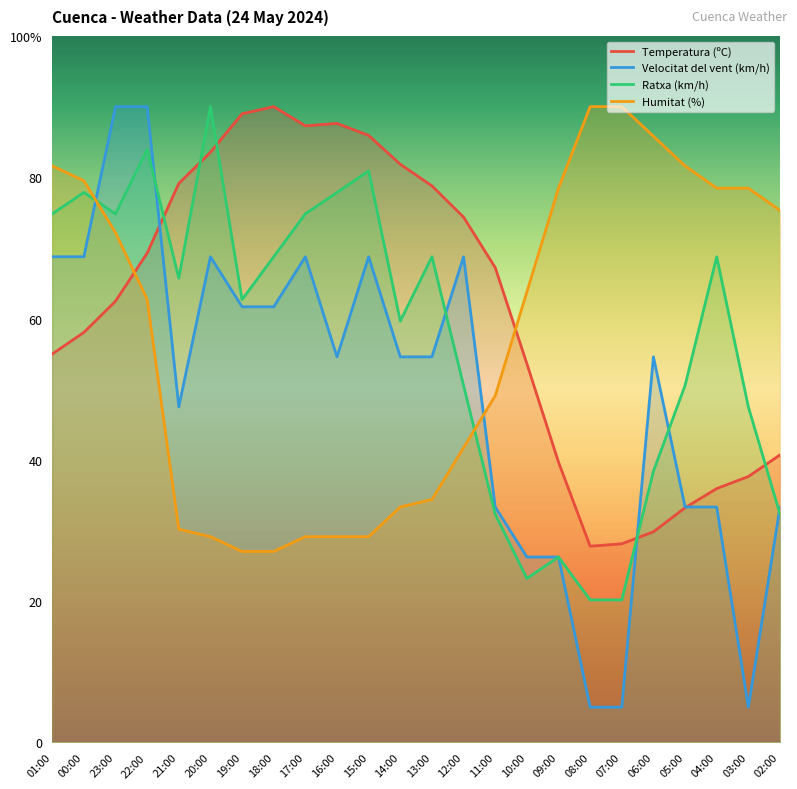

What is the sum of all Ratxa (km/h) values?

1370.7